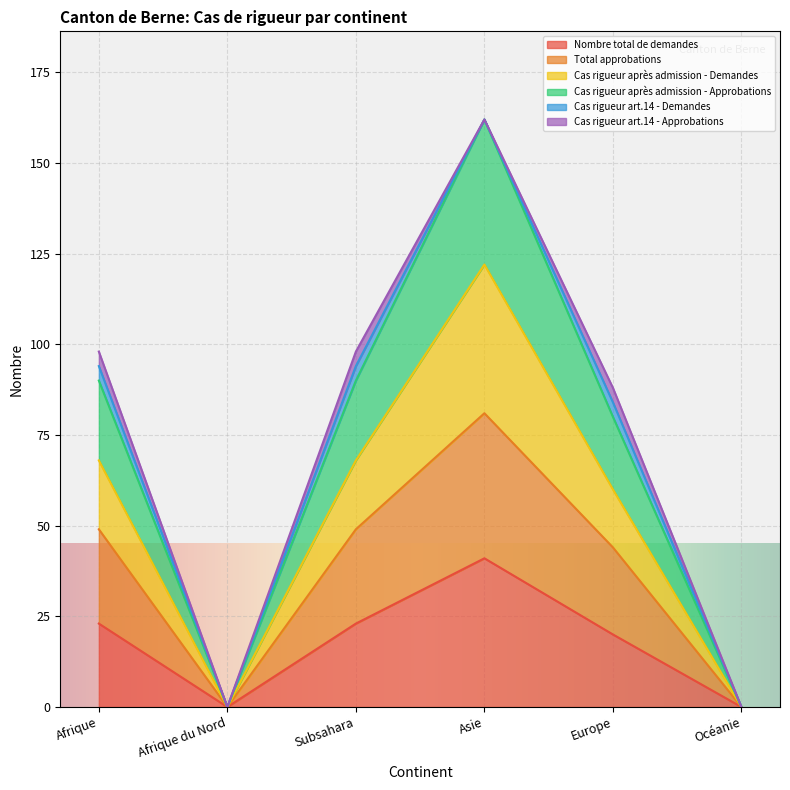

Is the value of Cas rigueur après admission - Approbations at Asie greater than the value of Cas rigueur après admission - Demandes at Asie?

No